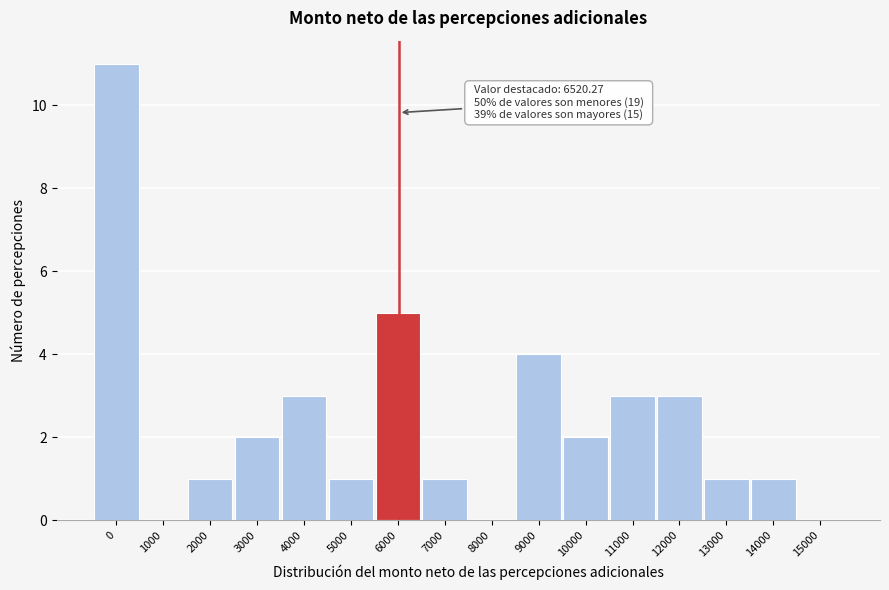

Reading left to right, what are all the values shown in this chart?

0=11	1000=0	2000=1	3000=2	4000=3	5000=1	6000=5	7000=1	8000=0	9000=4	10000=2	11000=3	12000=3	13000=1	14000=1	15000=0